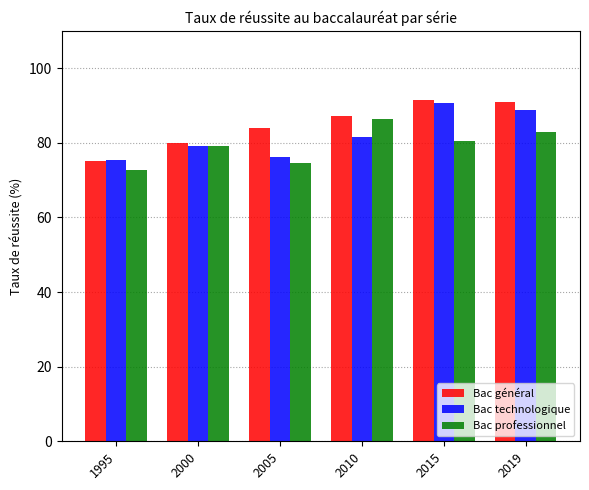

What is the maximum value shown in the chart?

91.5